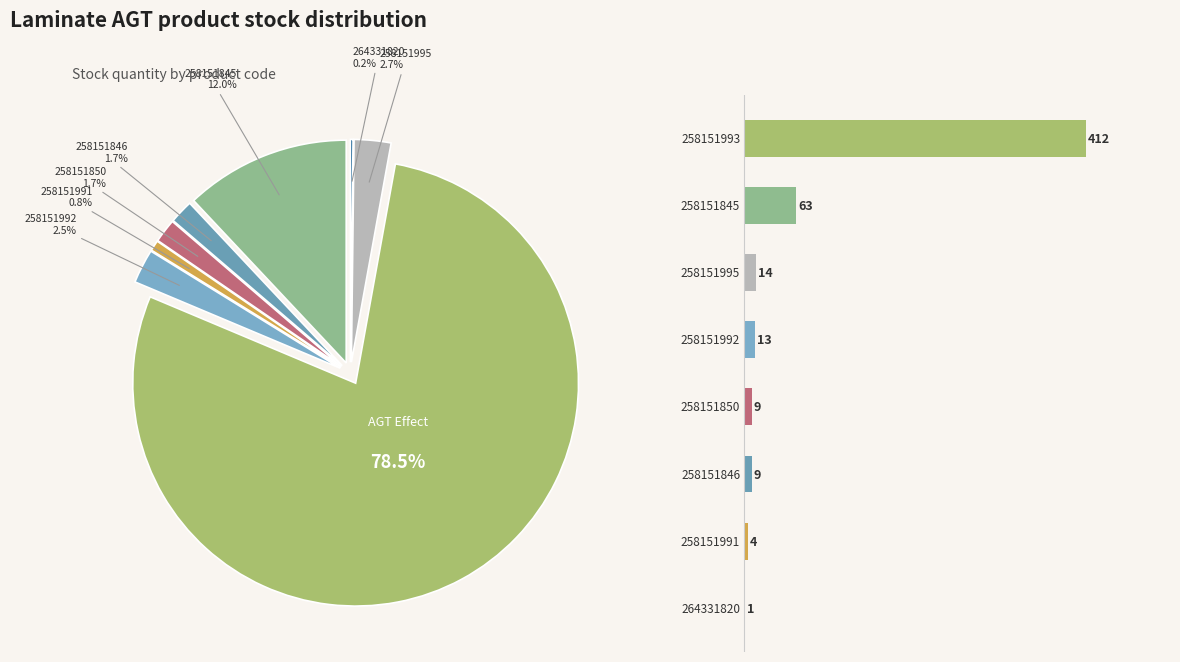

Which category has the biggest portion of the pie?

AGT Effect
258151993